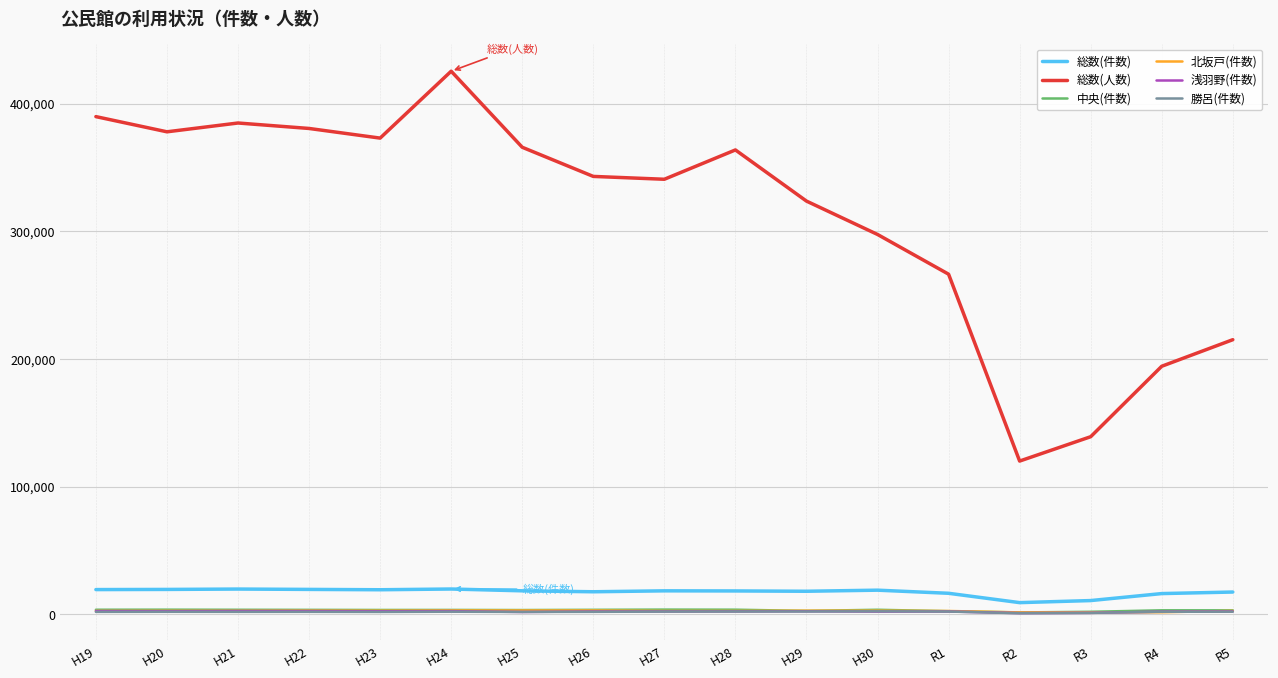

At which label is 総数(件数) closest to 14588?

R4